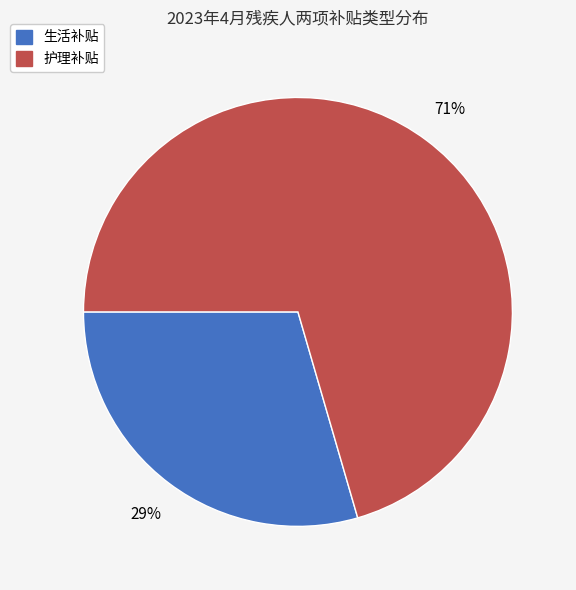

To the nearest percent, what is the average slice percentage?

50%